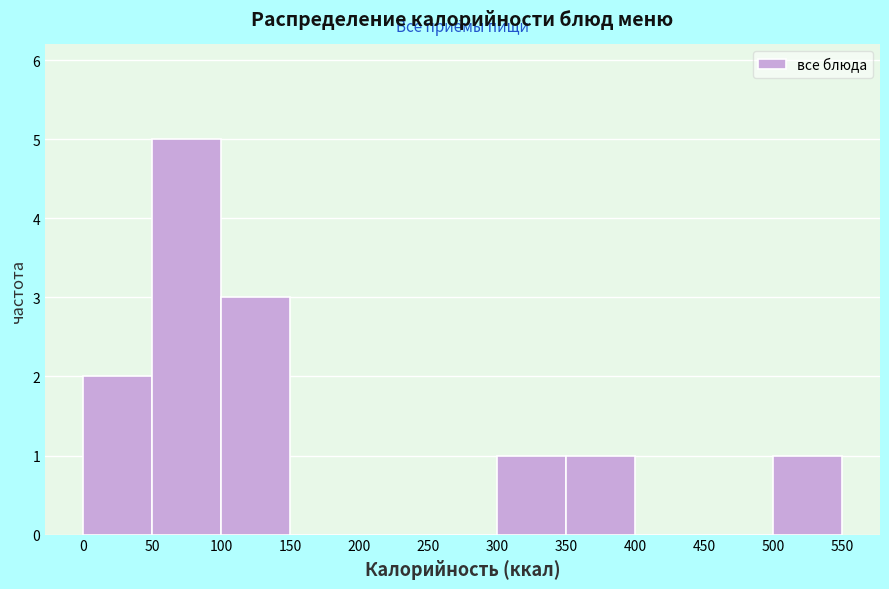

How tall is the bar that spans 500 to 550 on the x-axis? The values are not printed on the chart, so give them approximately, as read against the axis.

1